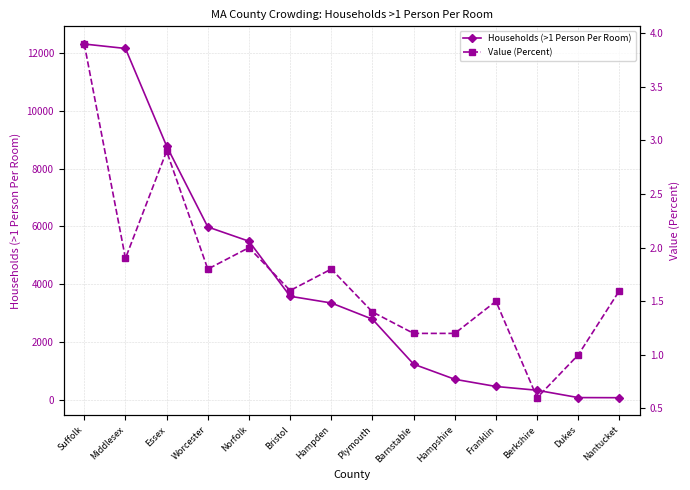

Reading right to left, list all the values displayed in this chart.

Households (>1 Person Per Room): 65.0	69.0	323.0	454.0	703.0	1226.0	2784.0	3345.0	3578.0	5484.0	5978.0	8778.0	12159.0	12313.0
Value (Percent): 1.6	1.0	0.6	1.5	1.2	1.2	1.4	1.8	1.6	2.0	1.8	2.9	1.9	3.9